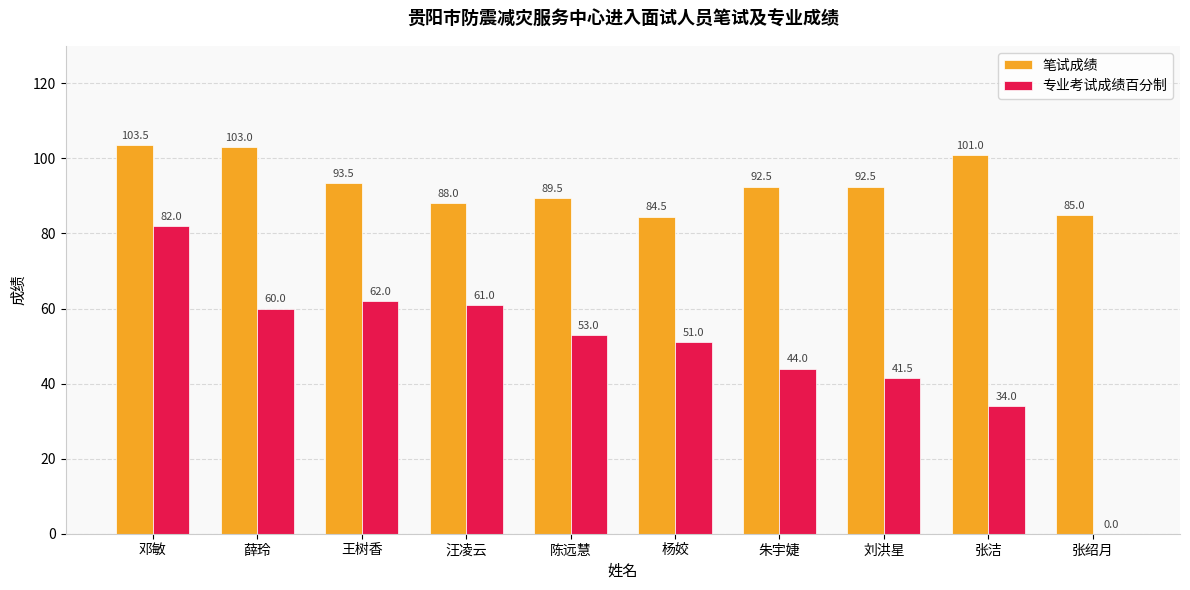

Which series changed the most between 邓敏 and 薛玲?

专业考试成绩百分制